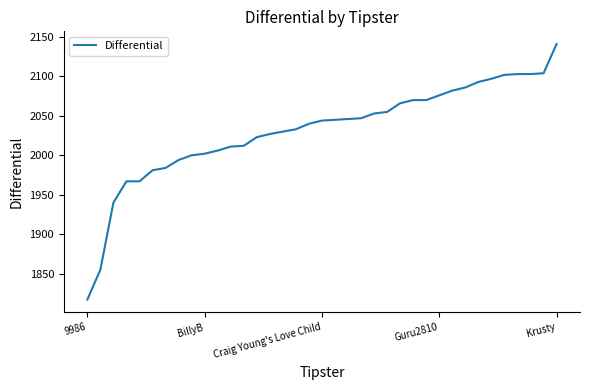

What is the smallest value displayed?

1817